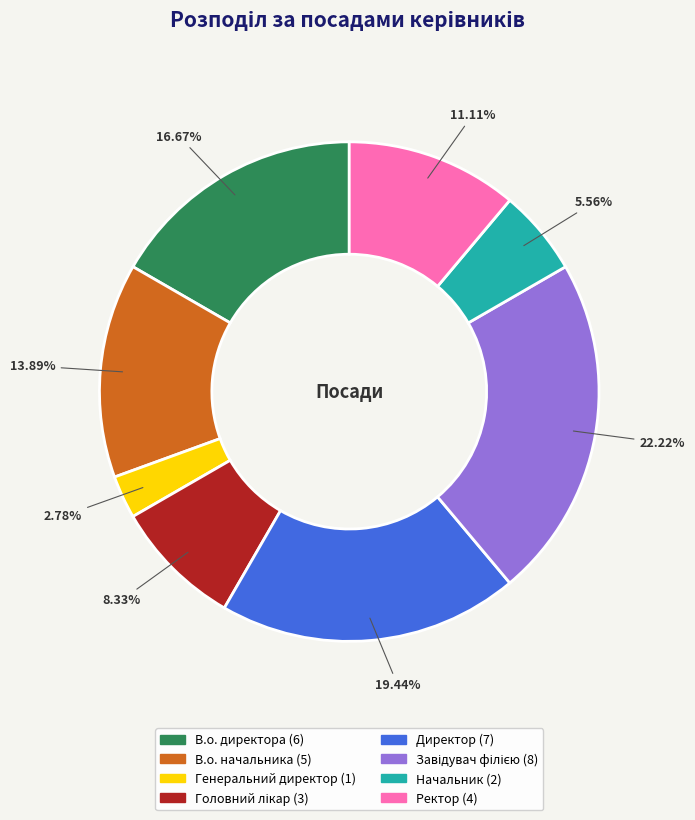

To the nearest percent, what is the combined percentage of Генеральний директор and Начальник?

8%